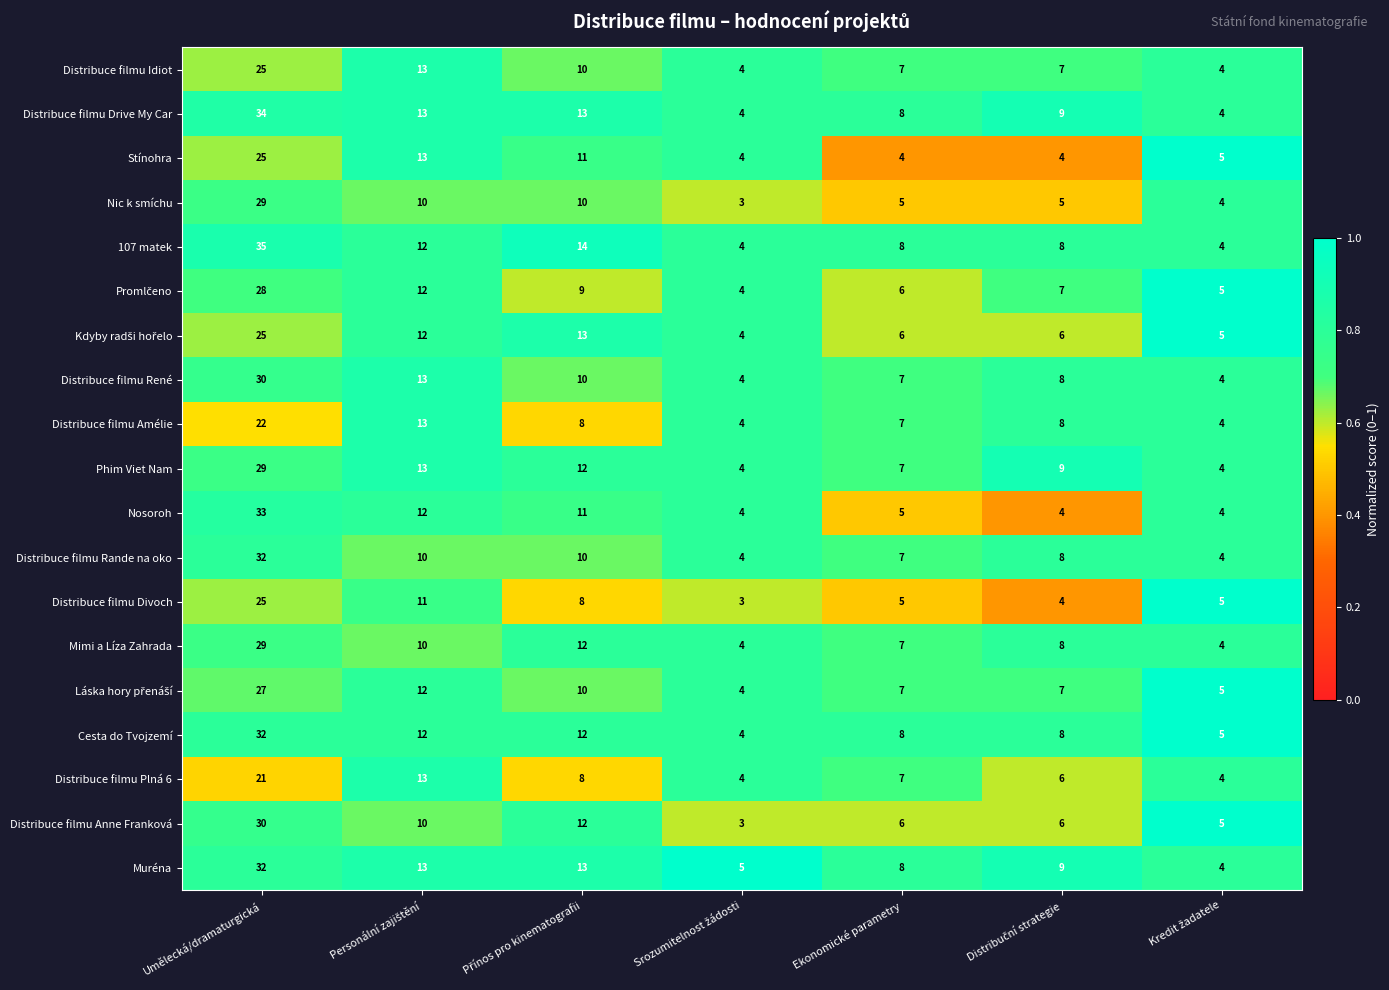

Which series has the widest spread of values?

107 matek